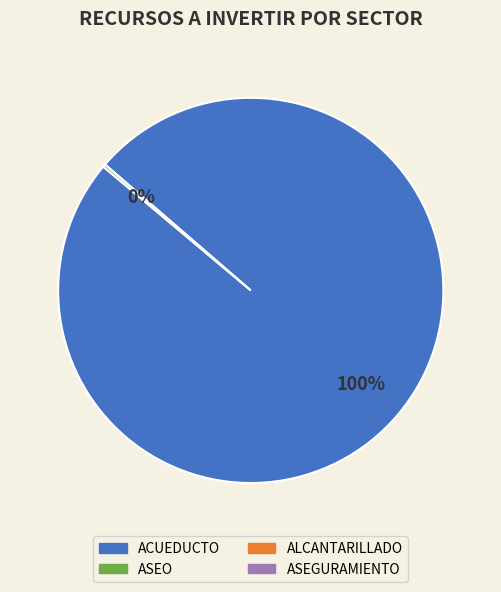

To the nearest percent, what is the average slice percentage?

50%